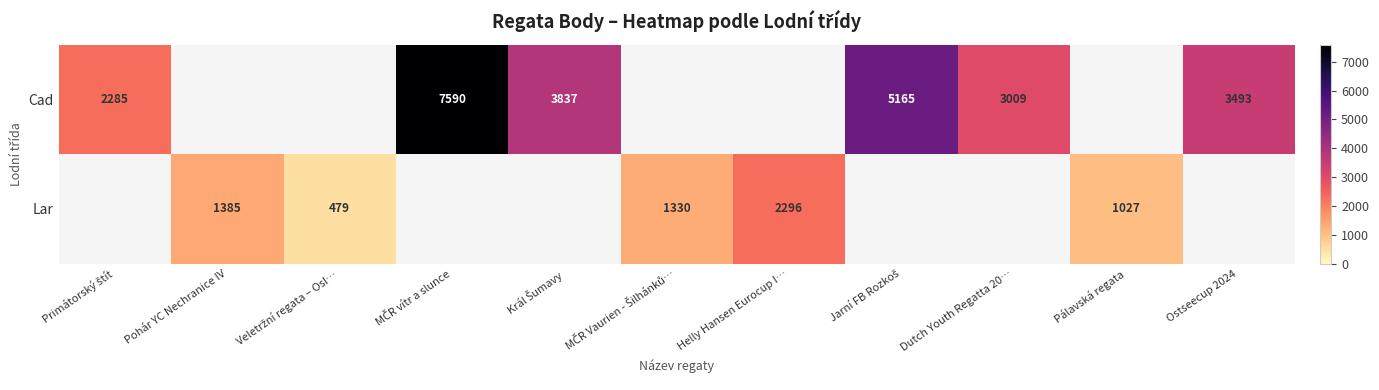

At how many categories does at least one series exceed 2287?

6